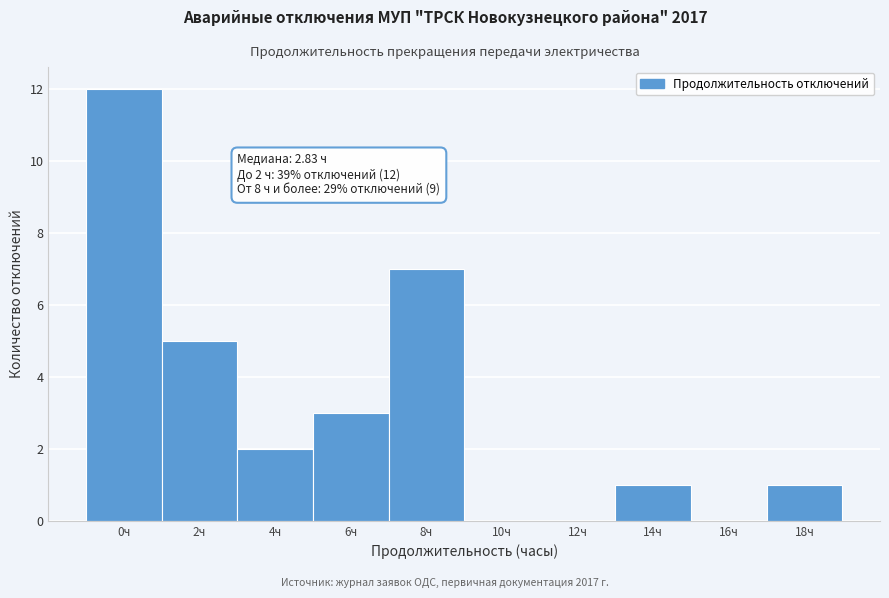

Reading left to right, list all the values displayed in this chart.

0ч=12	2ч=5	4ч=2	6ч=3	8ч=7	10ч=0	12ч=0	14ч=1	16ч=0	18ч=1